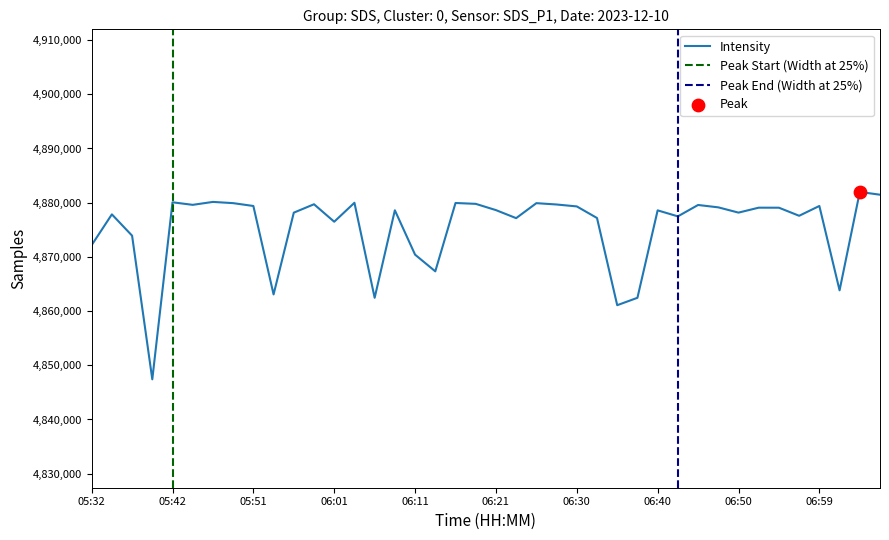

Which has a higher value, 06:08 or 05:54?

06:08